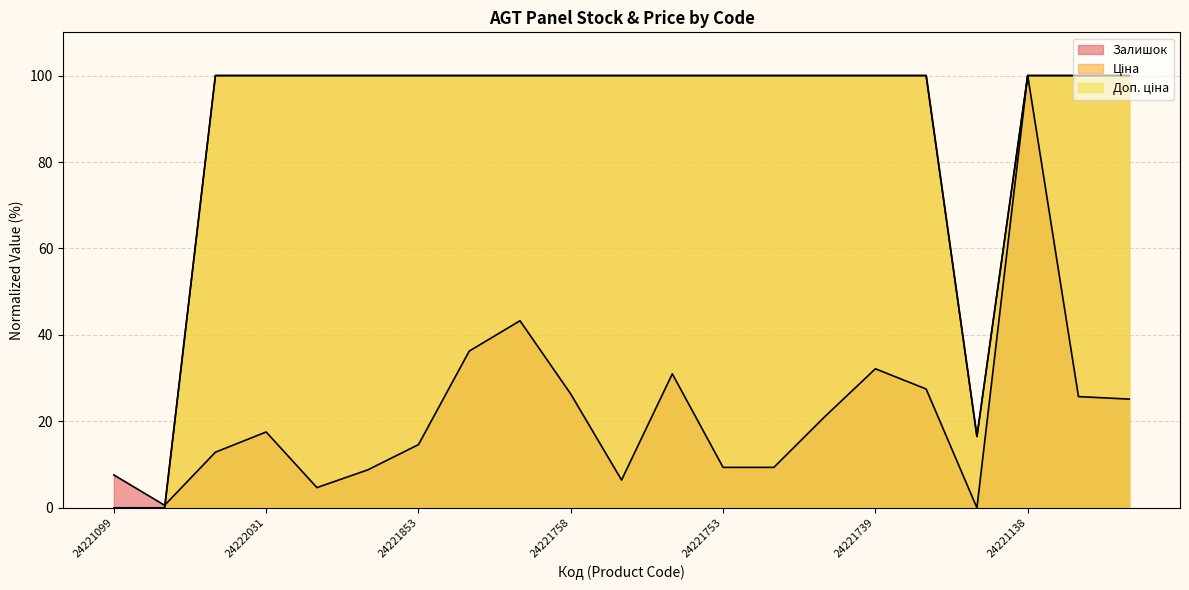

Does the chart have visible grid lines?

Yes